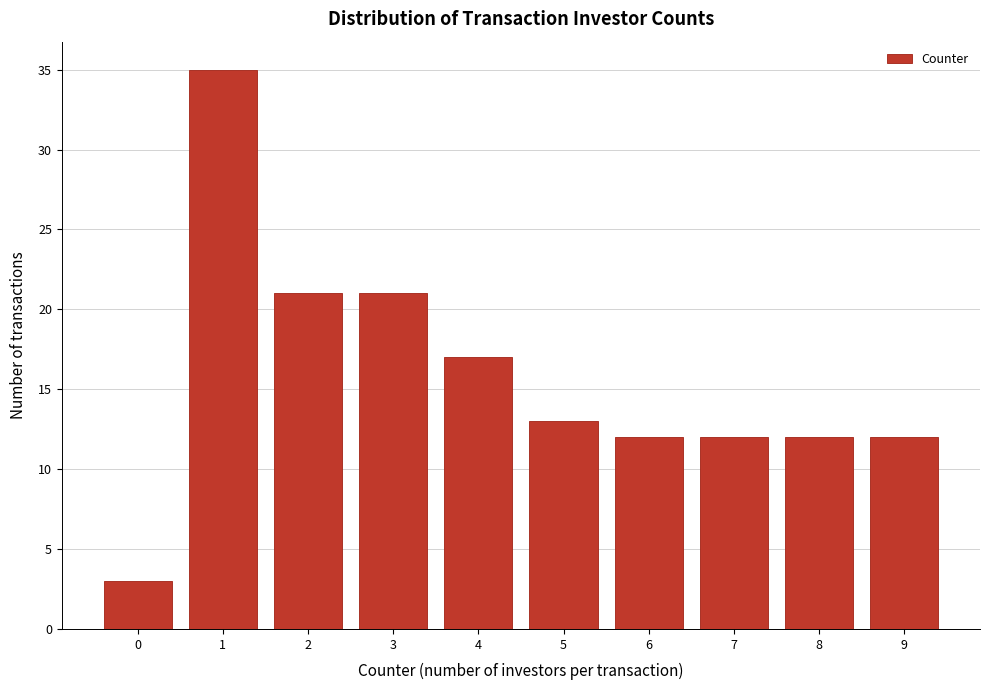

Reading left to right, transcribe all the data shown in this chart.

0=3	1=35	2=21	3=21	4=17	5=13	6=12	7=12	8=12	9=12